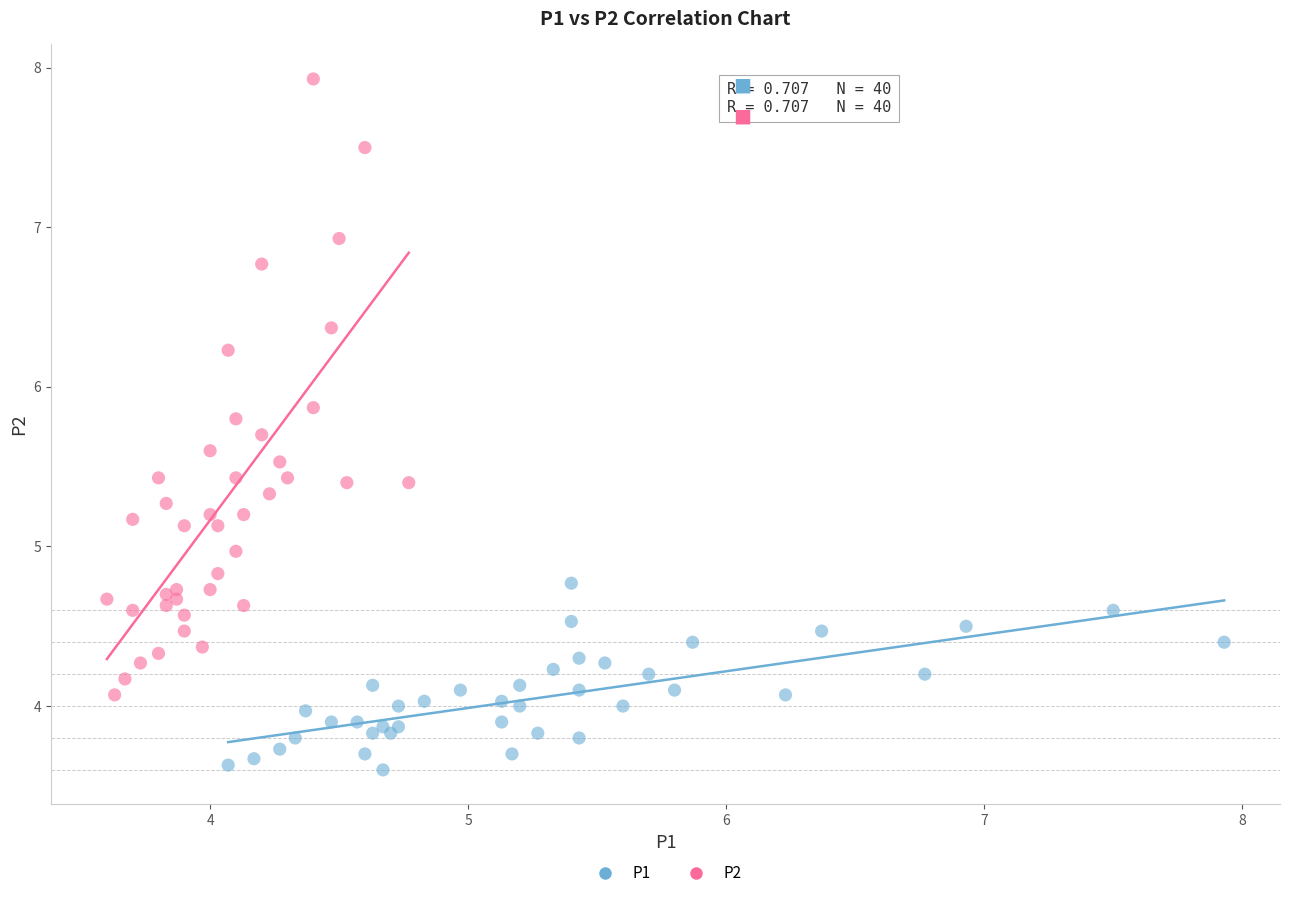

Which series reaches the maximum Y coordinate?

P2